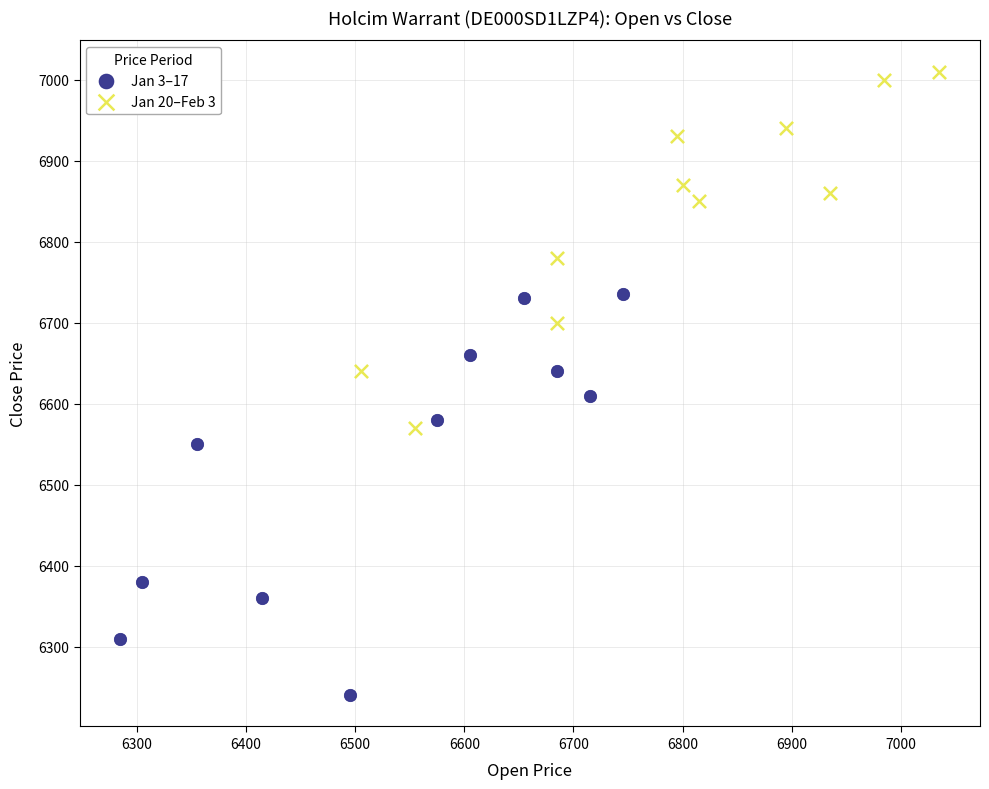

Which series contains the highest Y value?

Jan 20–Feb 3